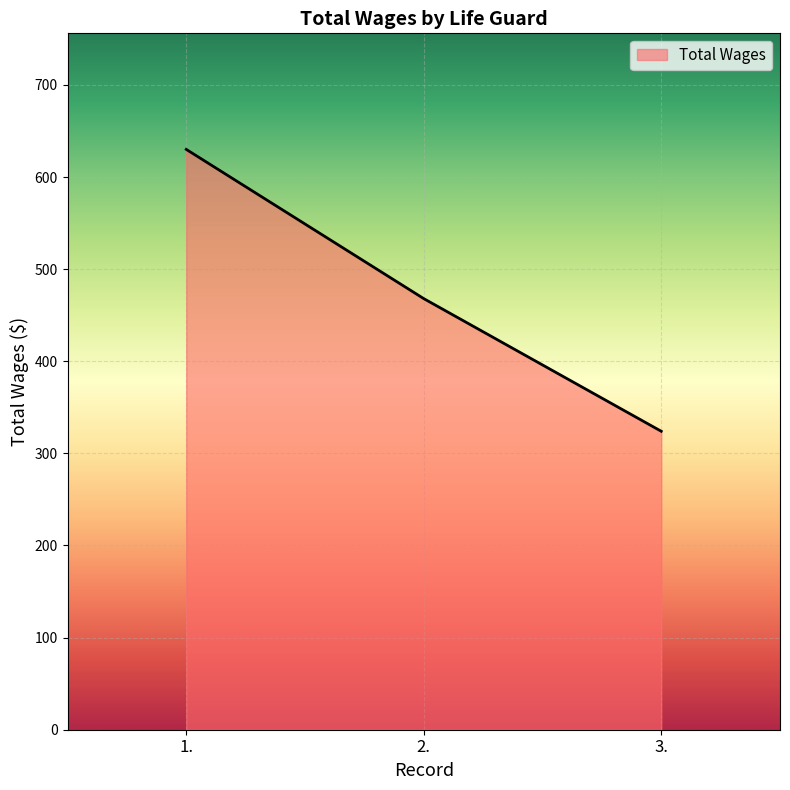

What value does the data have at 3.?

324